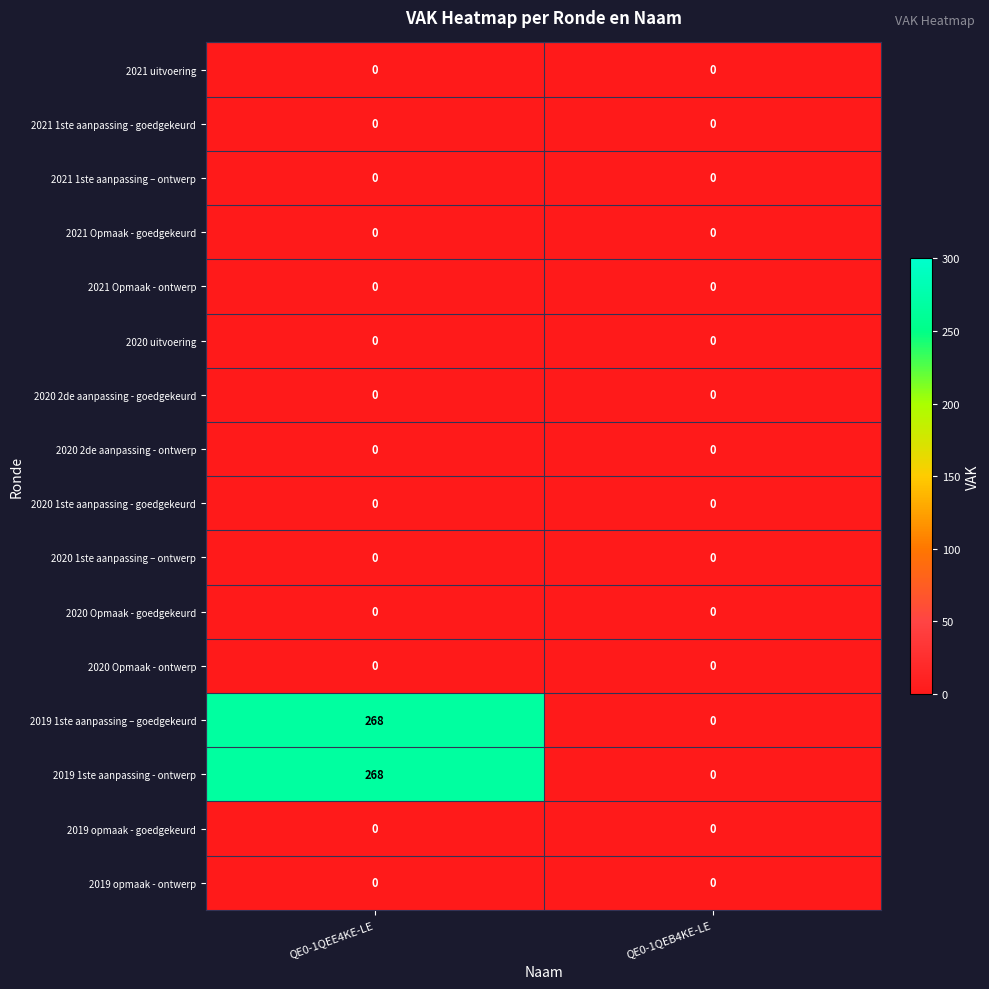

What is the difference between the 2019 1ste aanpassing - ontwerp values at QE0-1QEB4KE-LE and QE0-1QEE4KE-LE?

268